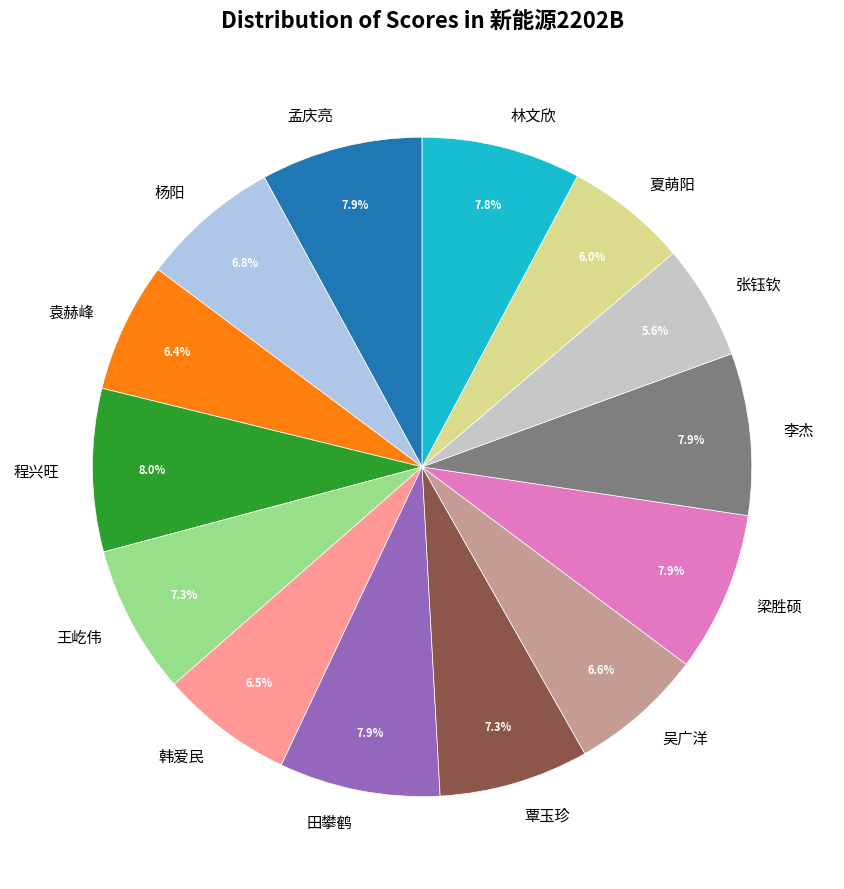

How many slices are in this pie chart?

14